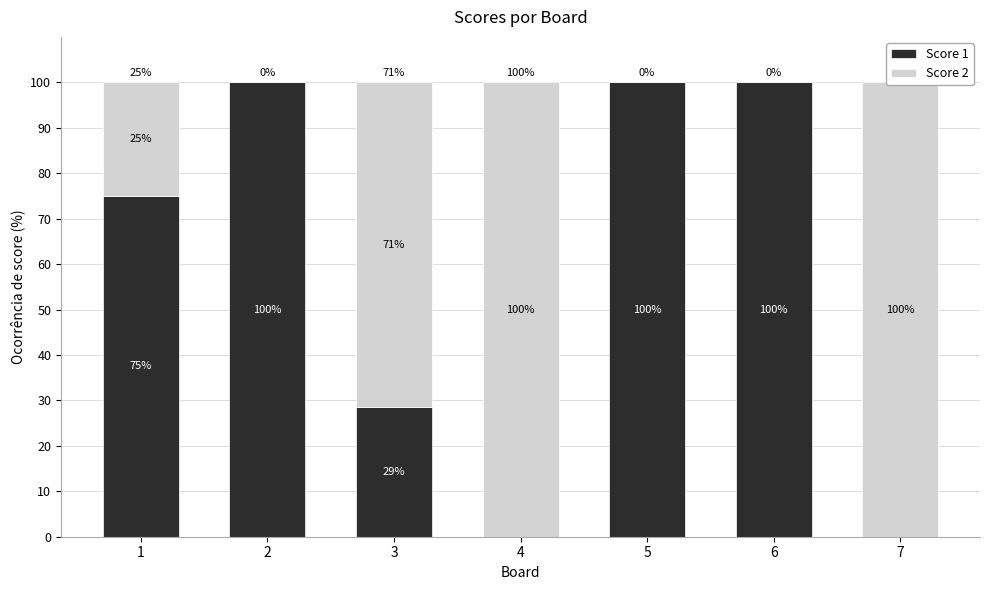

Which label corresponds to the smallest value in the chart?

4